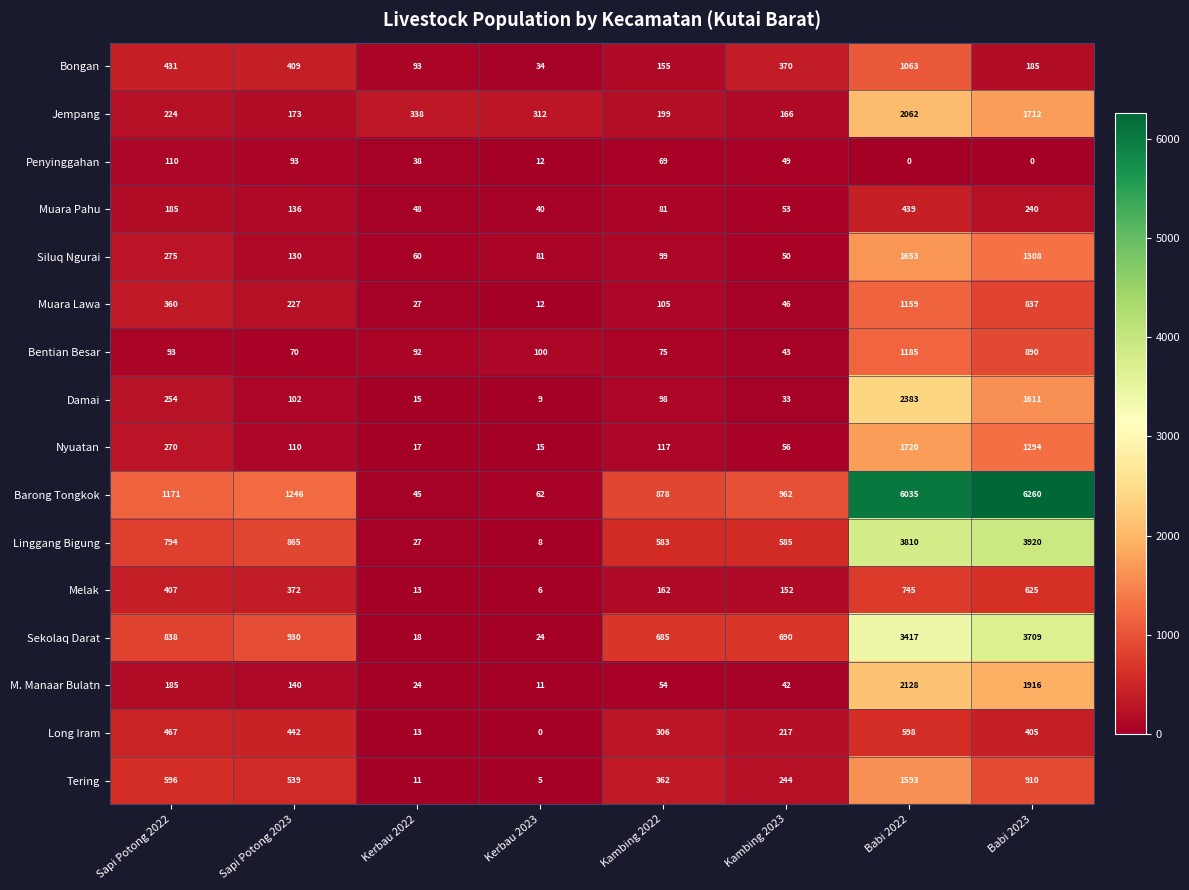

What is the maximum value shown in the chart?

6260